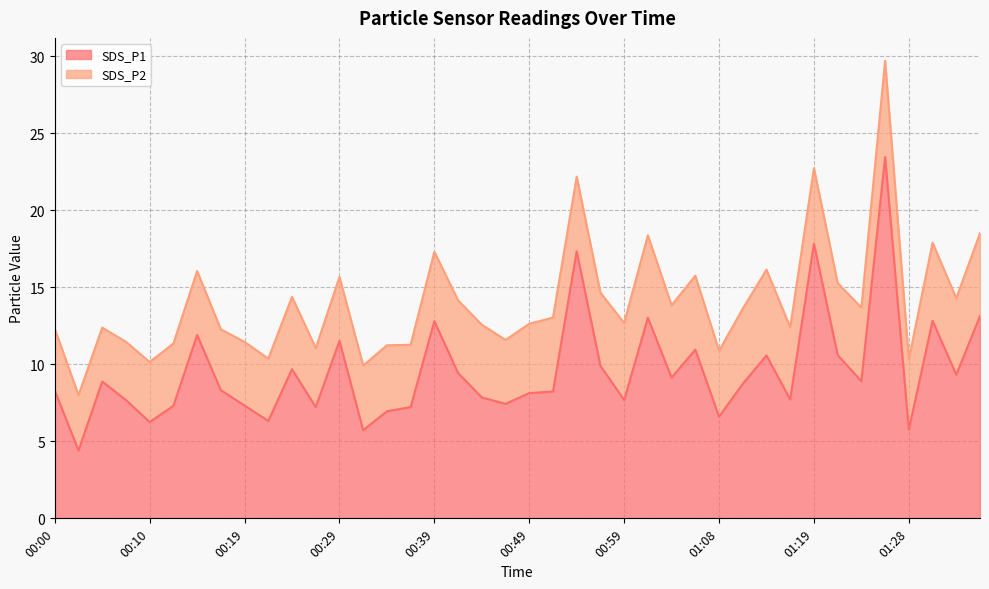

At which label does the data first exceed 8?

00:00